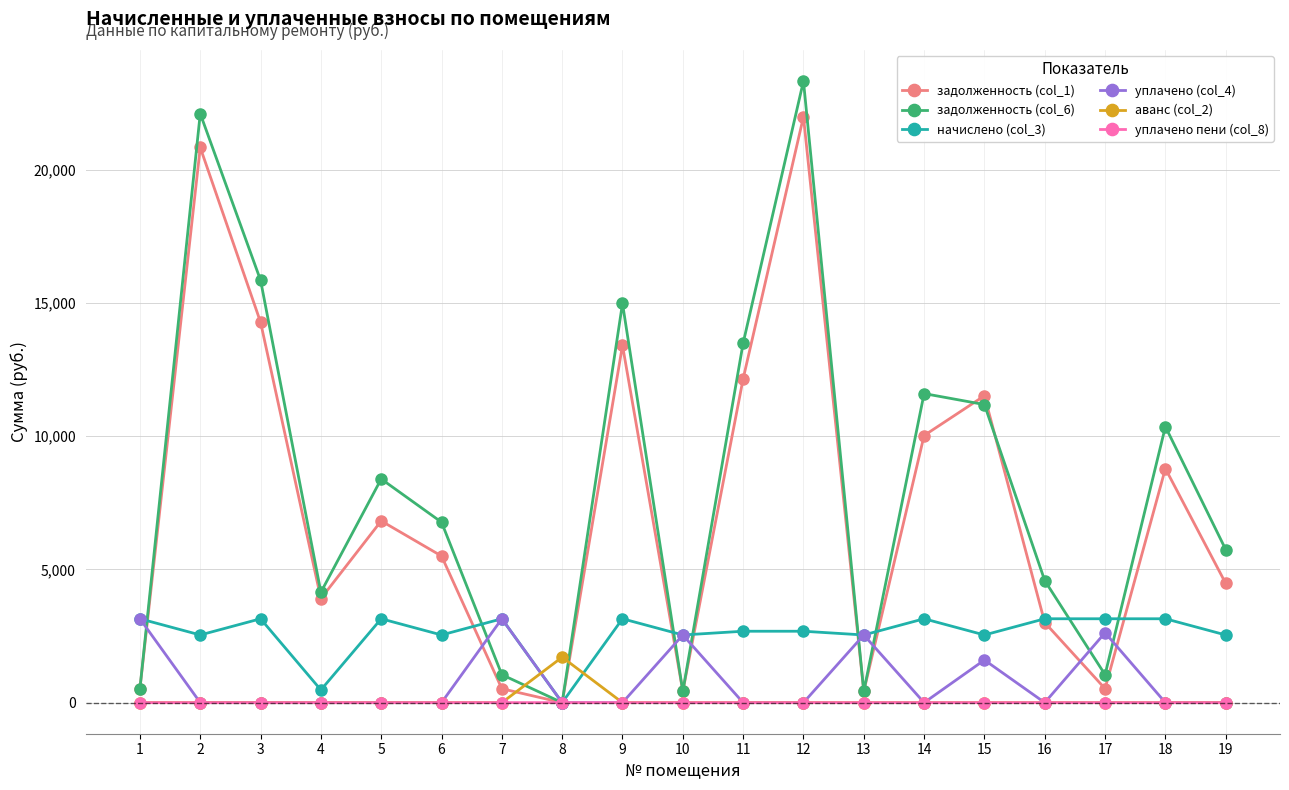

Is the value of начислено (col_3) at 6 greater than the value of аванс (col_2) at 3?

Yes